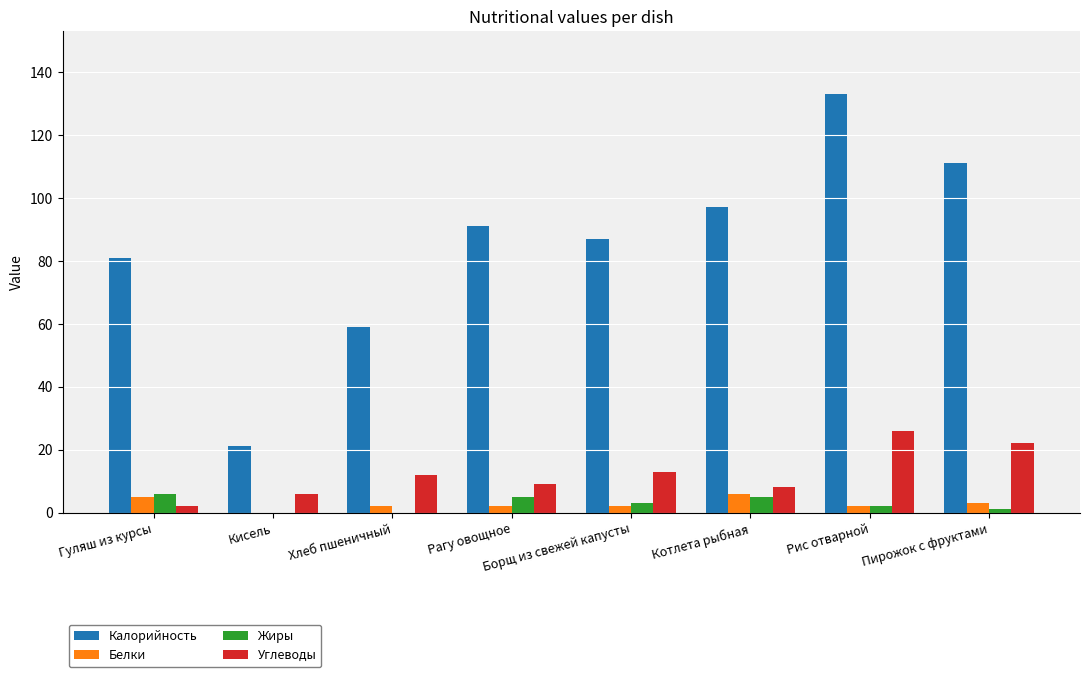

What is the approximate value of Белки at Хлеб пшеничный?

2